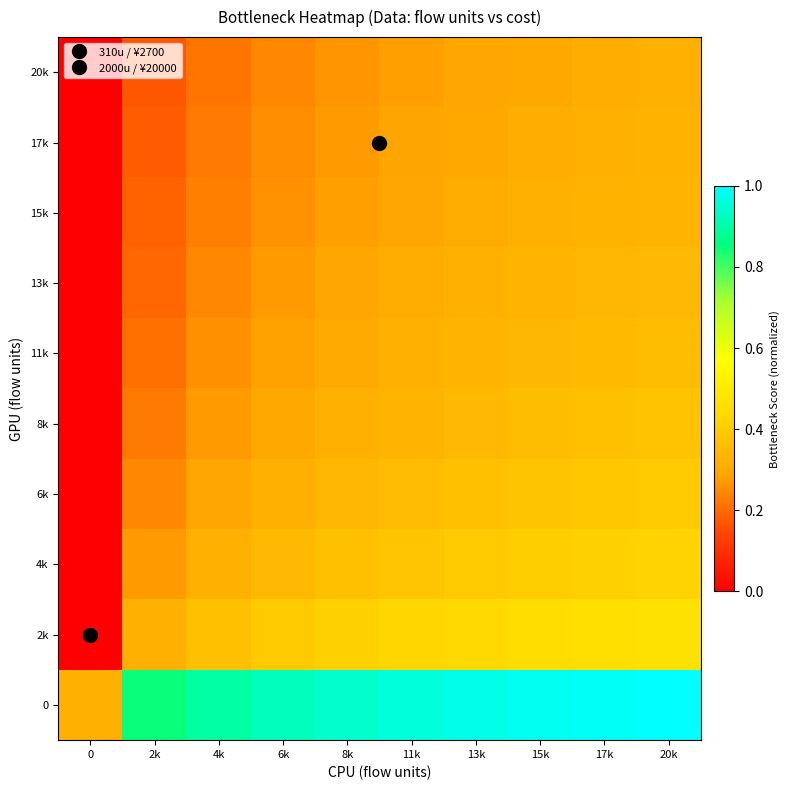

Between 0 and 20k, which is larger?

20k